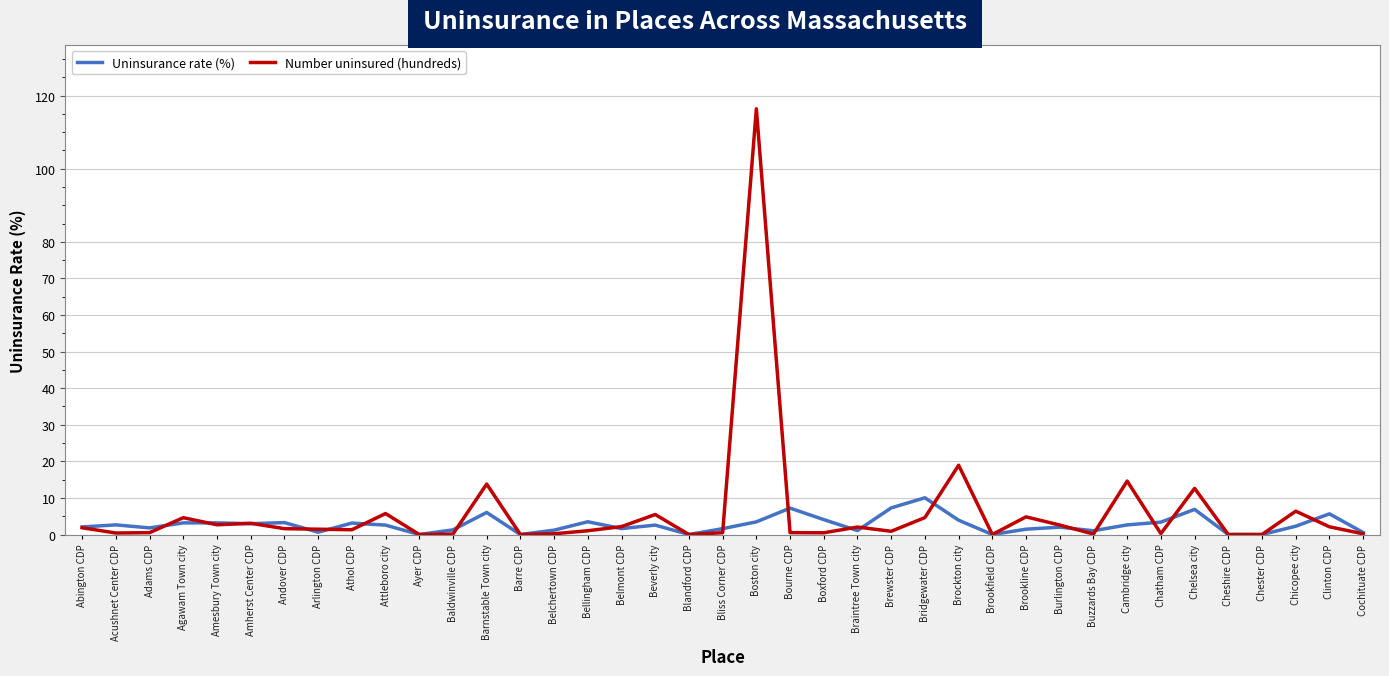

Which series has the widest spread of values?

Number uninsured (hundreds)